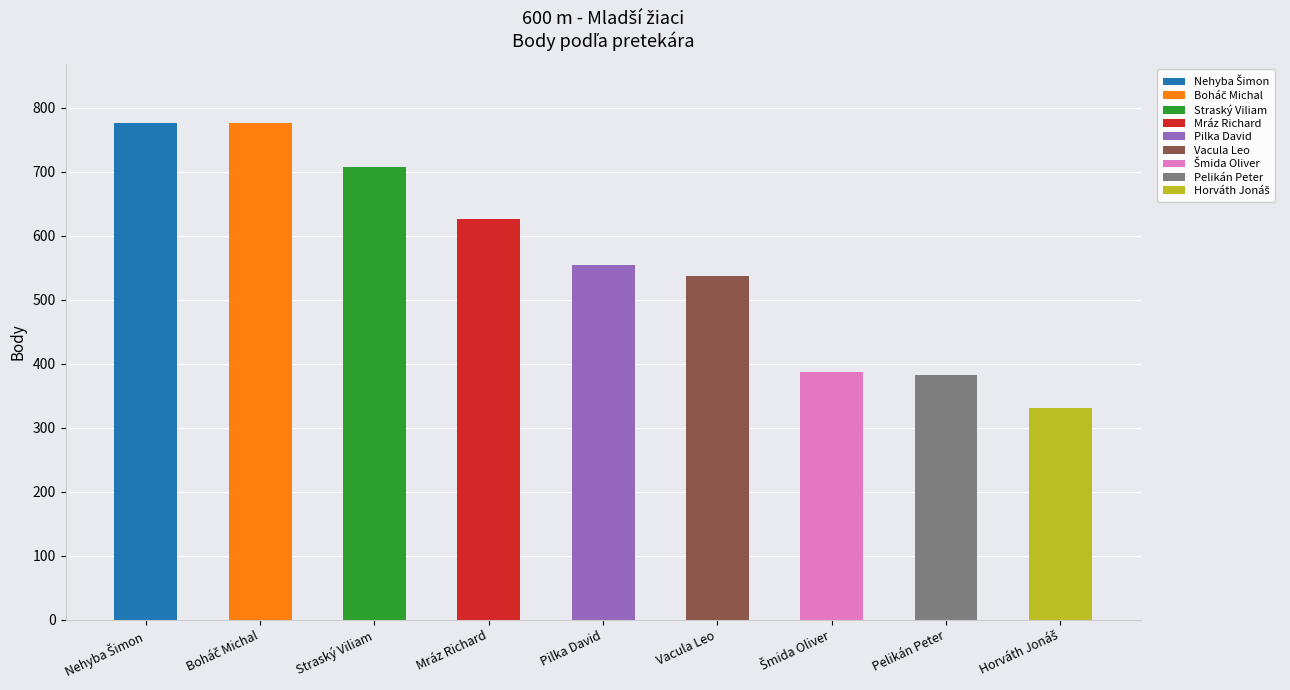

What is the sum of the values at Boháč Michal and Nehyba Šimon?

1552